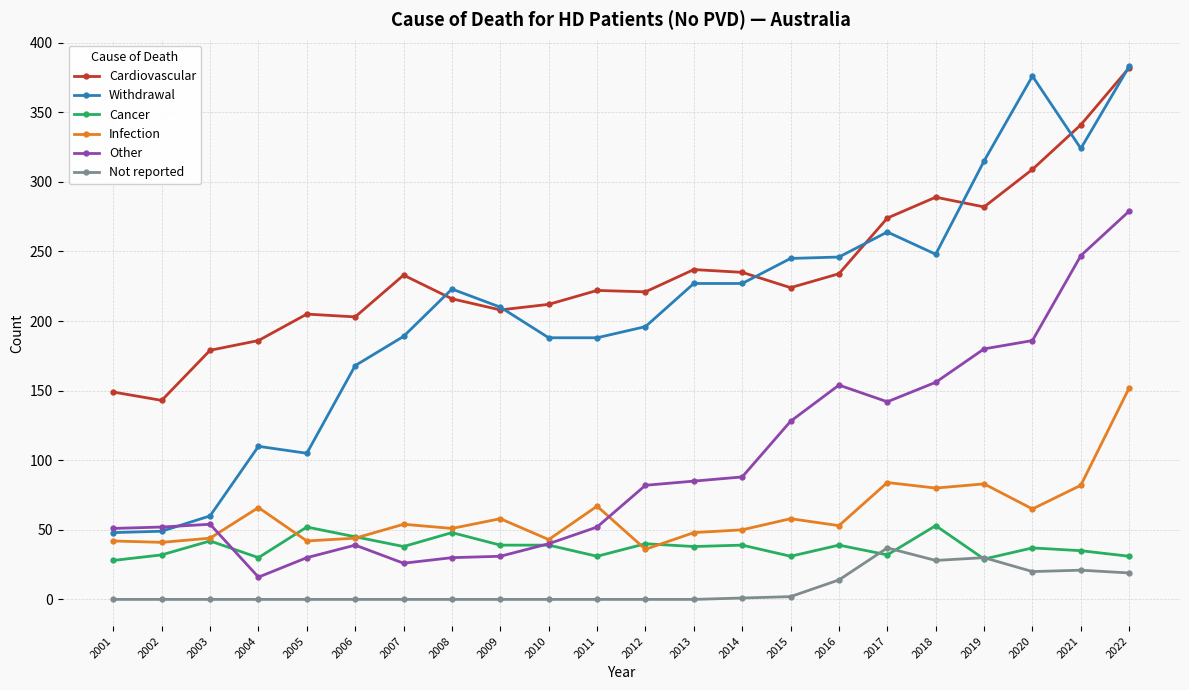

How many values in the Not reported series exceed 0?

9